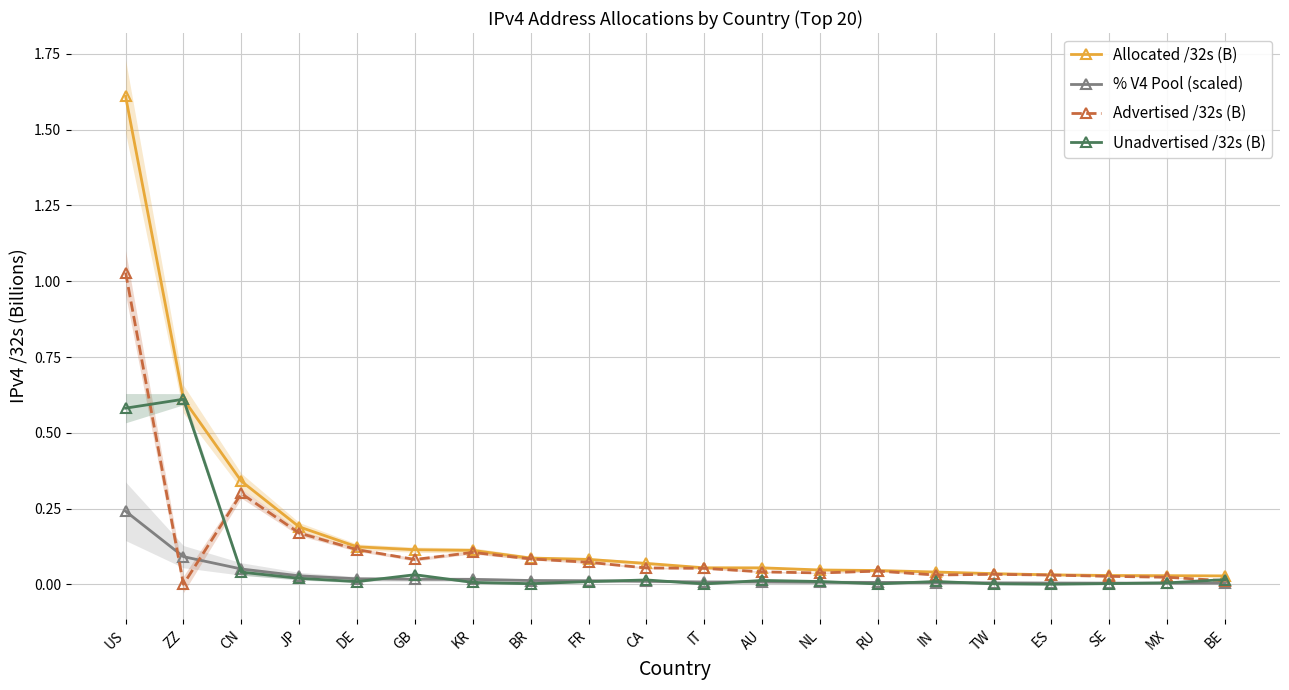

Reading left to right, extract all data points from this chart.

Allocated /32s (B): US=1.6	ZZ=0.6	CN=0.3	JP=0.2	DE=0.1	GB=0.1	KR=0.1	BR=0.1	FR=0.1	CA=0.1	IT=0.1	AU=0.1	NL=0.0	RU=0.0	IN=0.0	TW=0.0	ES=0.0	SE=0.0	MX=0.0	BE=0.0
% V4 Pool (scaled): US=0.2	ZZ=0.1	CN=0.1	JP=0.0	DE=0.0	GB=0.0	KR=0.0	BR=0.0	FR=0.0	CA=0.0	IT=0.0	AU=0.0	NL=0.0	RU=0.0	IN=0.0	TW=0.0	ES=0.0	SE=0.0	MX=0.0	BE=0.0
Advertised /32s (B): US=1.0	ZZ=0.0	CN=0.3	JP=0.2	DE=0.1	GB=0.1	KR=0.1	BR=0.1	FR=0.1	CA=0.1	IT=0.1	AU=0.0	NL=0.0	RU=0.0	IN=0.0	TW=0.0	ES=0.0	SE=0.0	MX=0.0	BE=0.0
Unadvertised /32s (B): US=0.6	ZZ=0.6	CN=0.0	JP=0.0	DE=0.0	GB=0.0	KR=0.0	BR=0.0	FR=0.0	CA=0.0	IT=0.0	AU=0.0	NL=0.0	RU=0.0	IN=0.0	TW=0.0	ES=0.0	SE=0.0	MX=0.0	BE=0.0